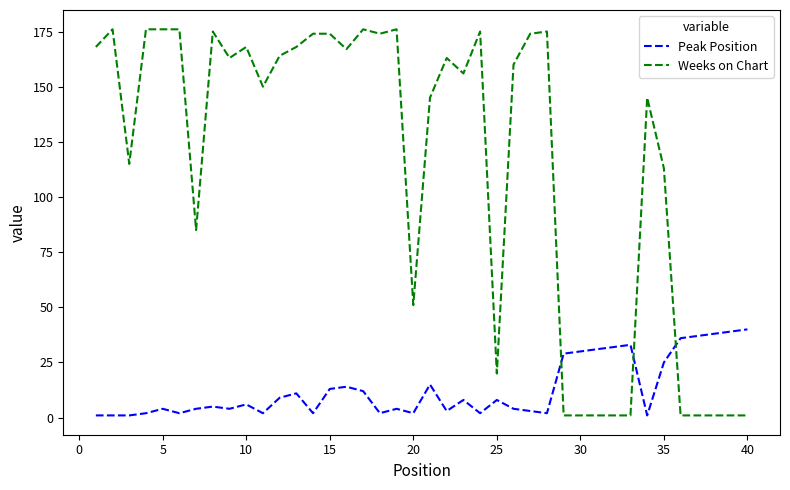

What are all the series names shown in the legend?

Peak Position, Weeks on Chart